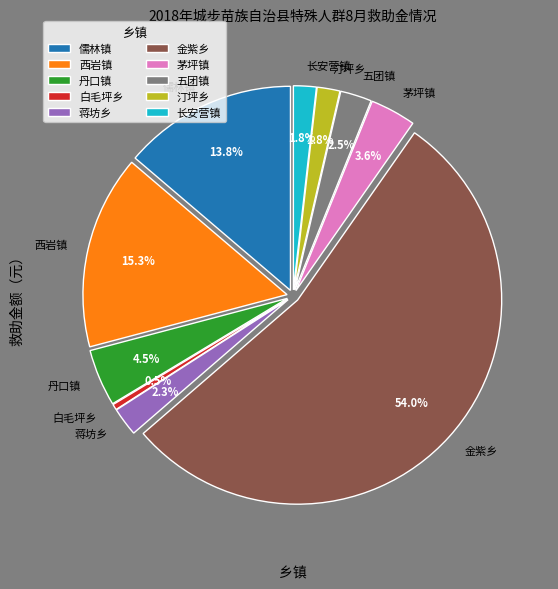

To the nearest percent, what portion does 儒林镇 represent?

14%